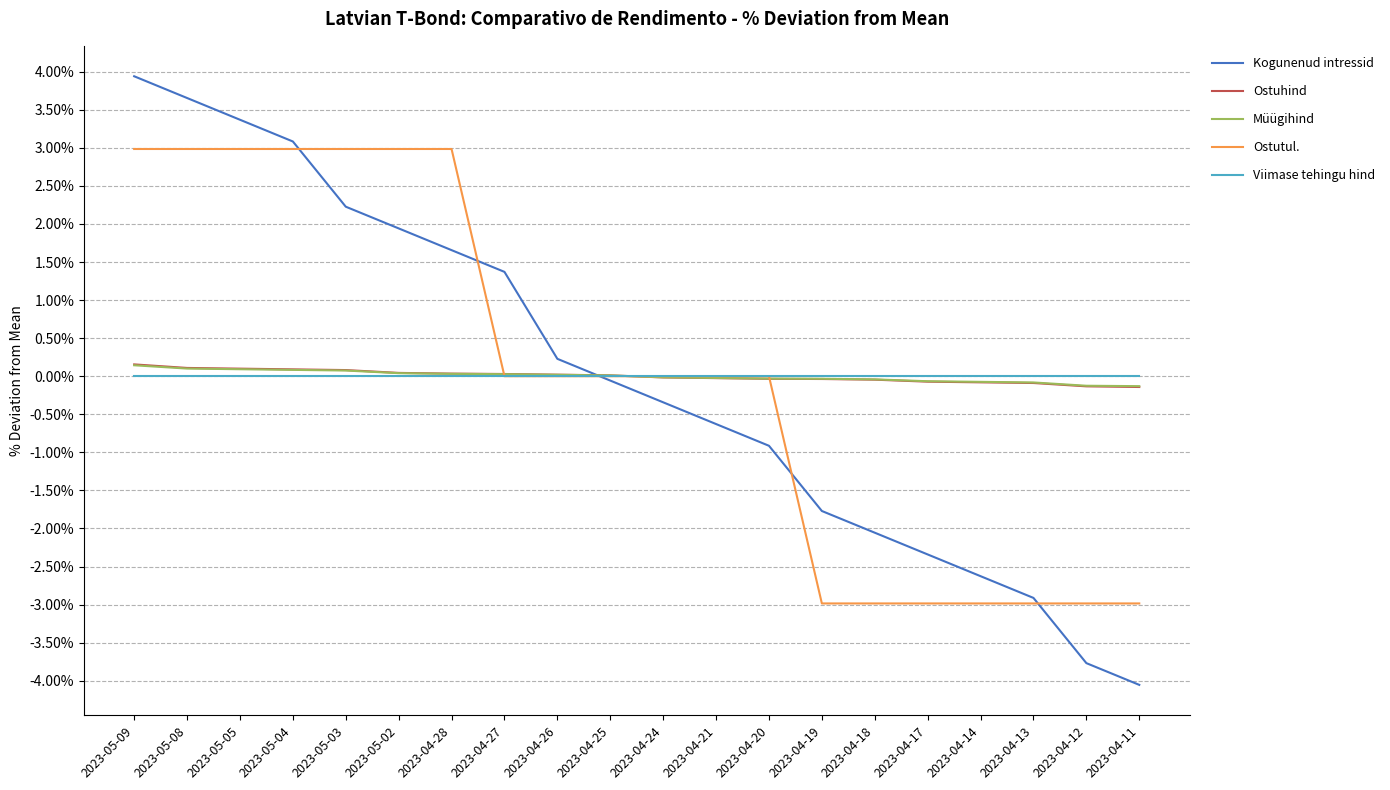

At which category does the chart reach its minimum across all series?

2023-04-11